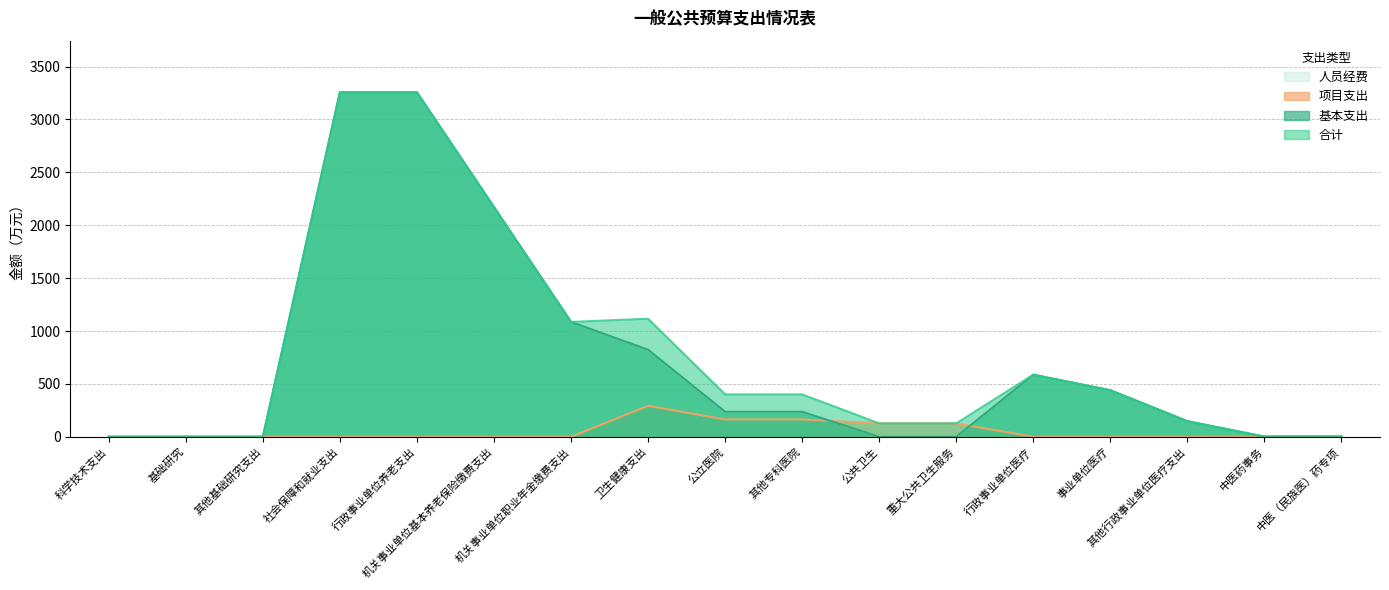

What position from the right is 机关事业单位基本养老保险缴费支出?

12